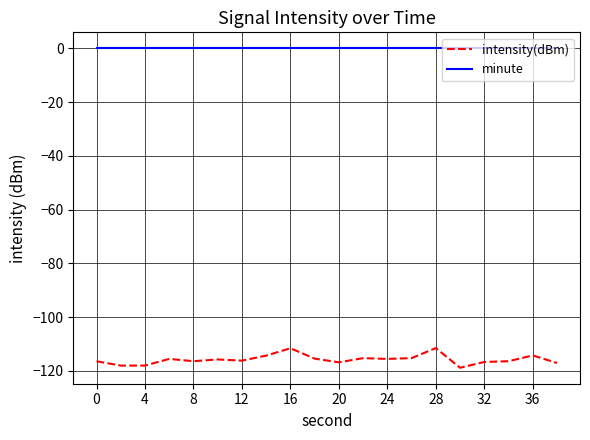

What is the difference between the maximum and minimum values in the intensity(dBm) series?

7.3